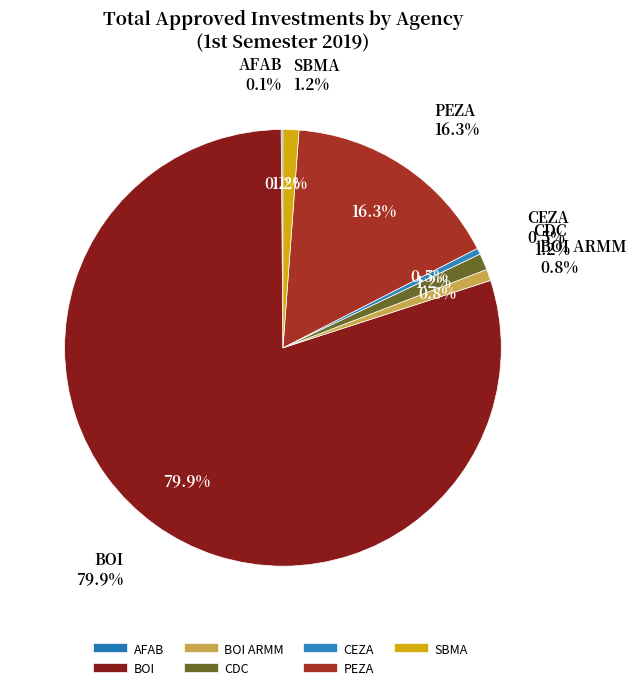

What is the ratio of the value at AFAB to the value at CEZA?

0.3